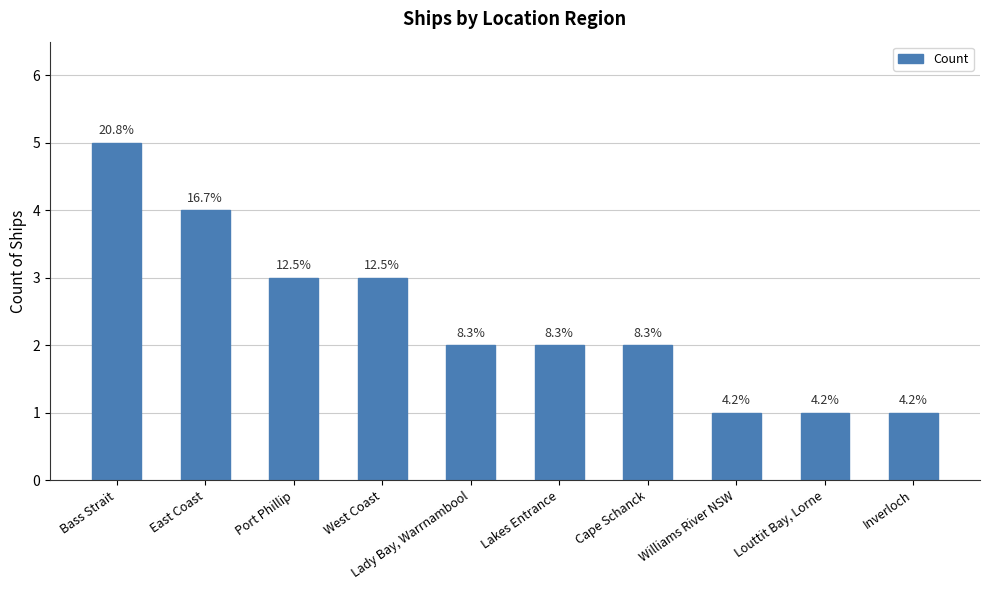

Rank the categories by value from highest to lowest.

Bass Strait, East Coast, Port Phillip, West Coast, Lady Bay, Warrnambool, Lakes Entrance, Cape Schanck, Williams River NSW, Louttit Bay, Lorne, Inverloch